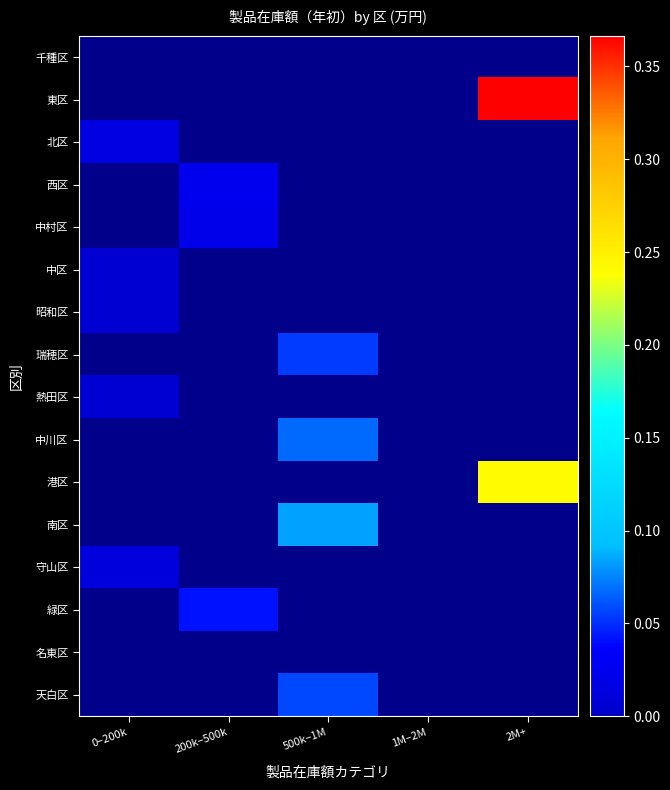

List the series in order of their peak value, highest first.

東区, 港区, 南区, 中川区, 天白区, 瑞穂区, 緑区, 西区, 中村区, 北区, 守山区, 熱田区, 中区, 昭和区, 千種区, 名東区